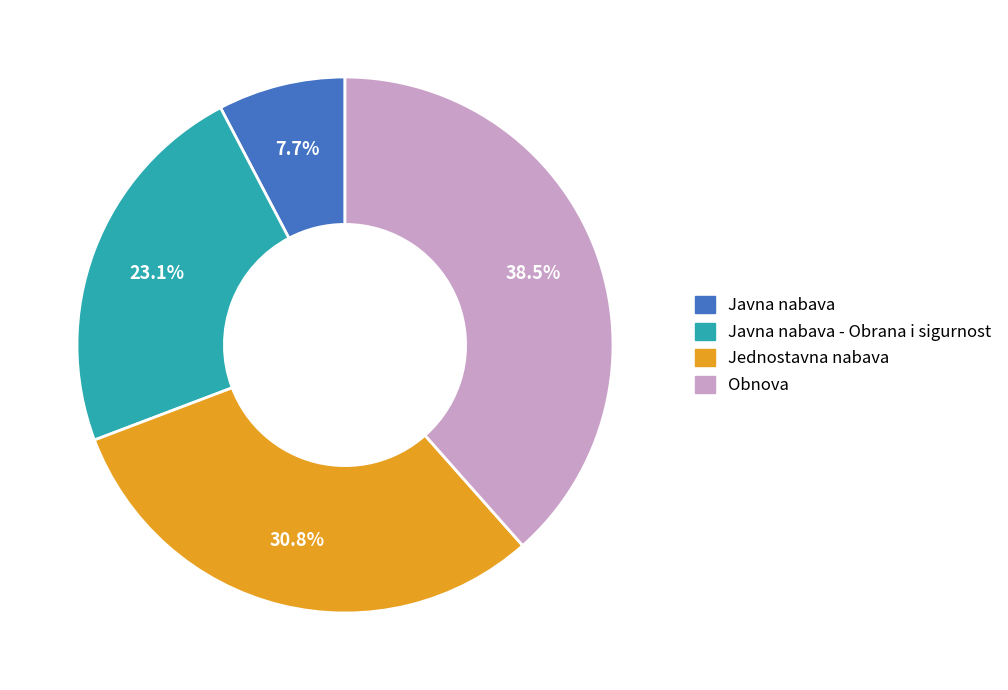

Is there a majority slice in this chart?

No